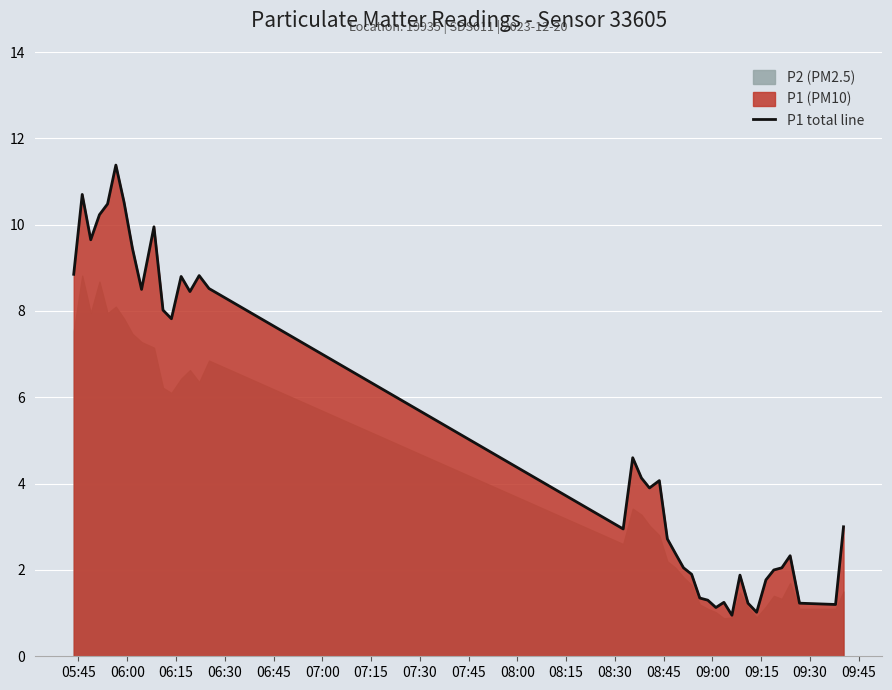

What is the maximum value shown in the chart?

11.4